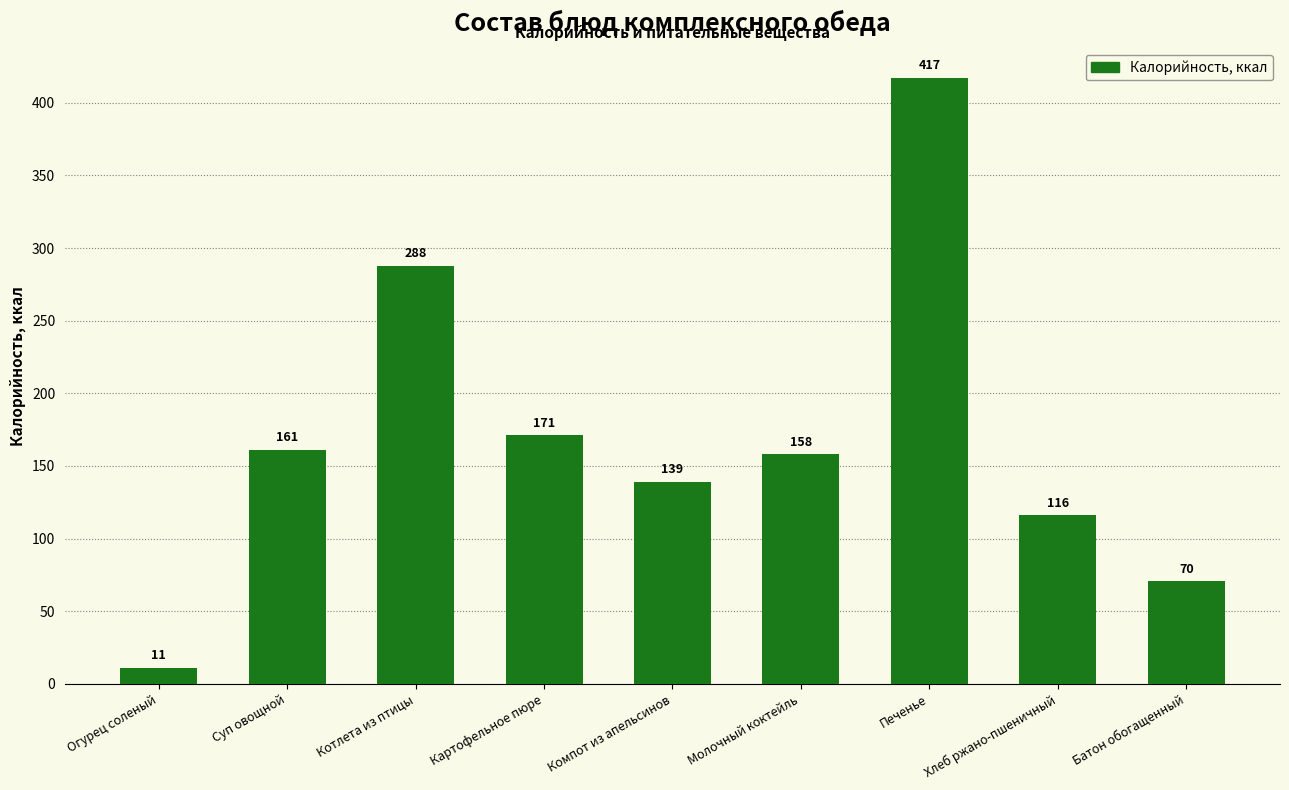

Approximately how many times larger is the value at Котлета из птицы compared to Хлеб ржано-пшеничный?

2.5